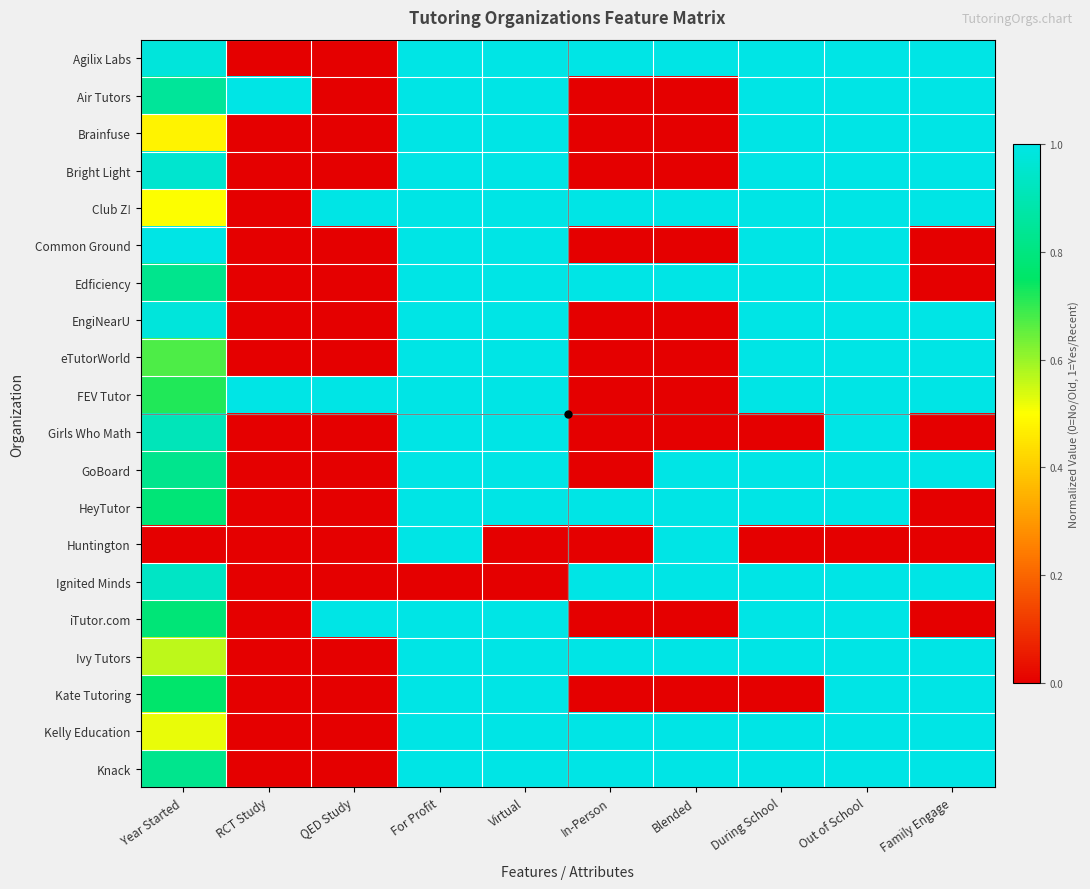

At which category is the sum across all series the highest?

For Profit